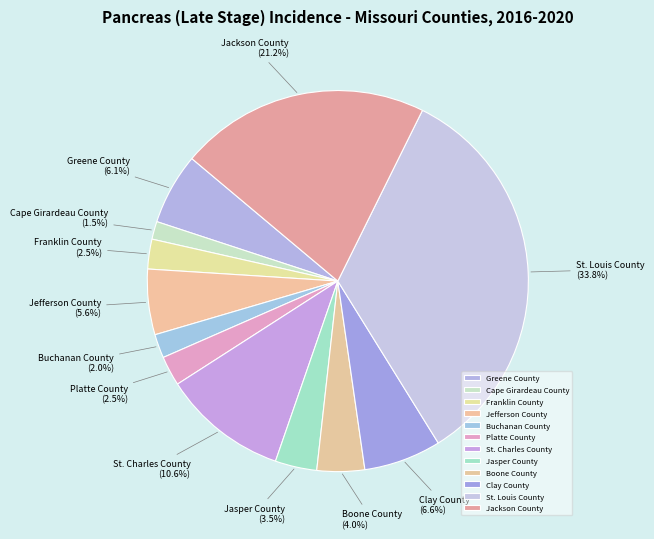

How many segments does this pie chart have?

12